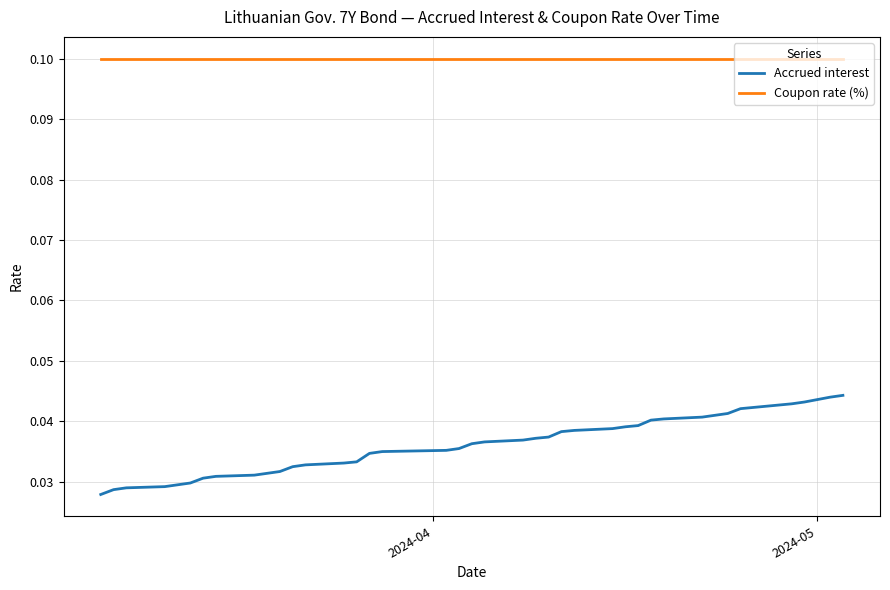

True or false: Accrued interest and Coupon rate (%) intersect in this chart.

False